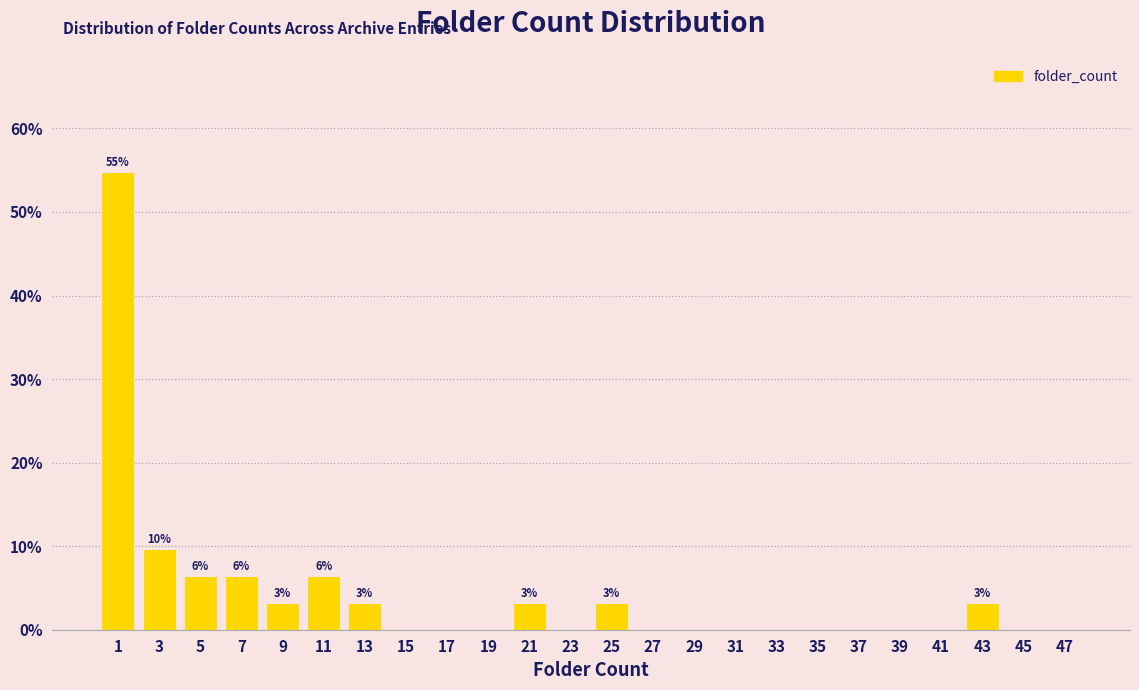

Over which range of the x-axis is the bar tallest?

0.5 to 2.5